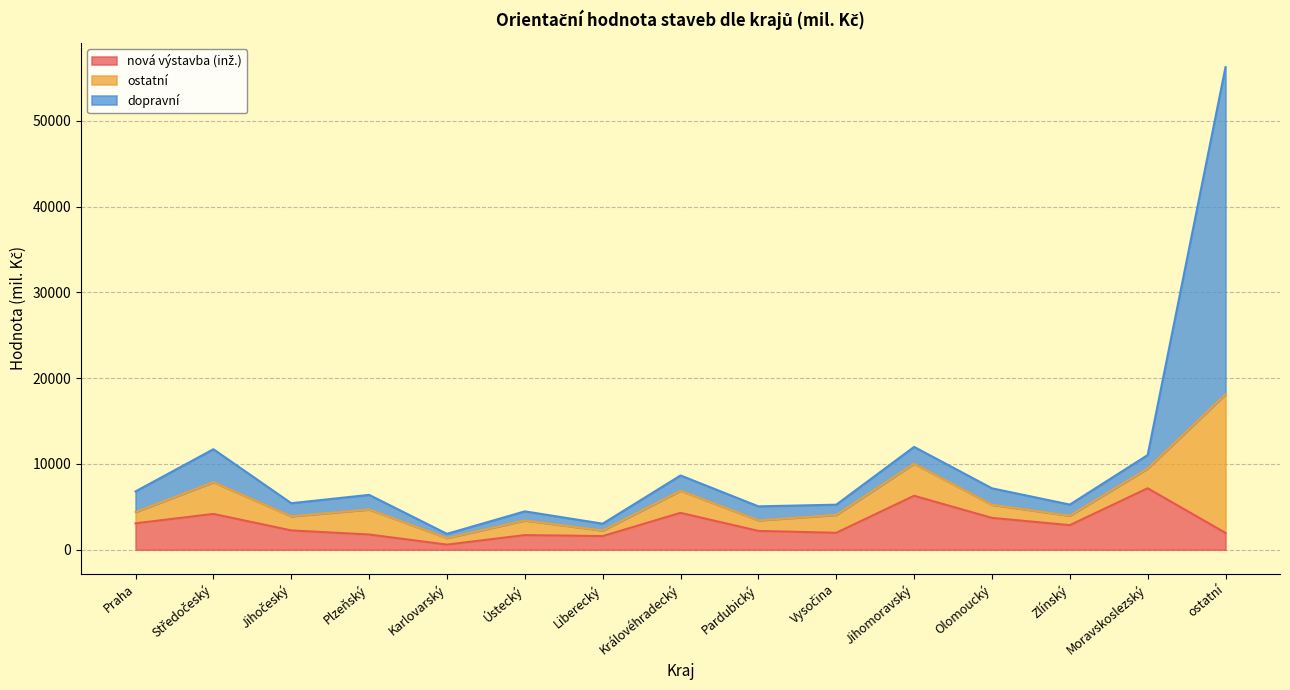

At which category does nová výstavba (inž.) reach its first local valley?

Karlovarský